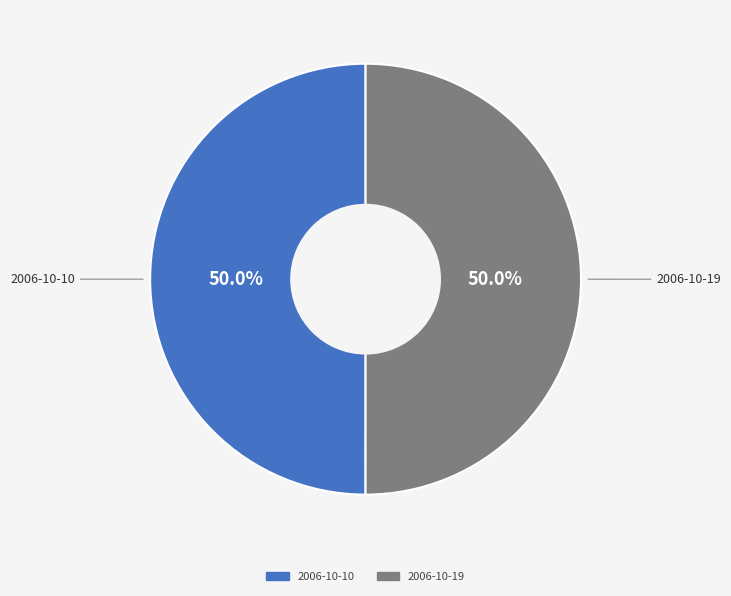

What is the ratio of the value at 2006-10-10 to the value at 2006-10-19?

1.0